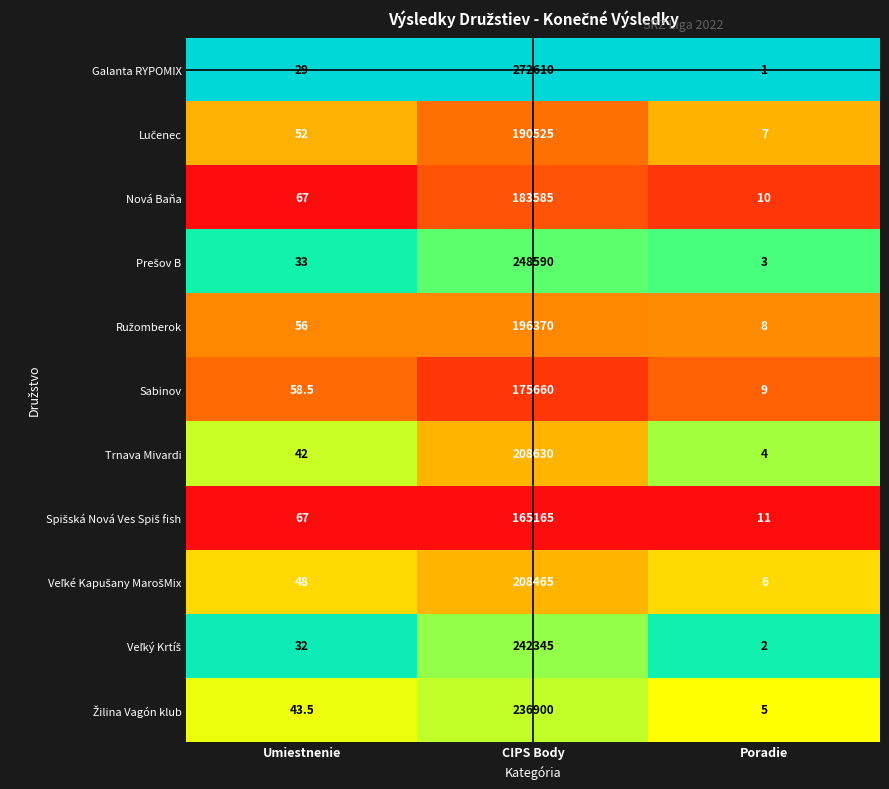

Which series changed the most between CIPS Body and Poradie?

Galanta RYPOMIX